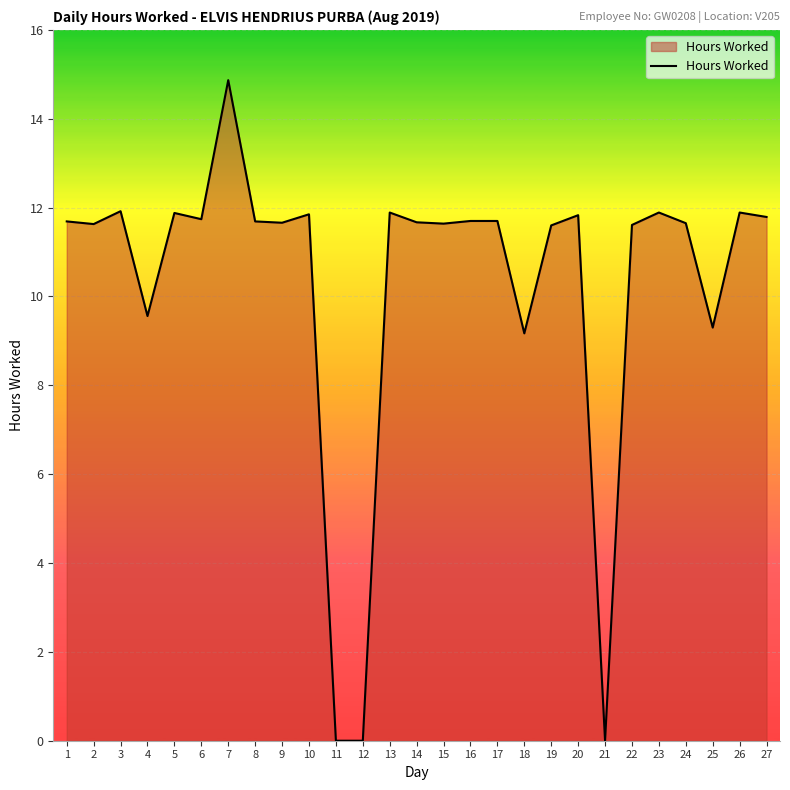

What is the greatest value displayed?

14.9